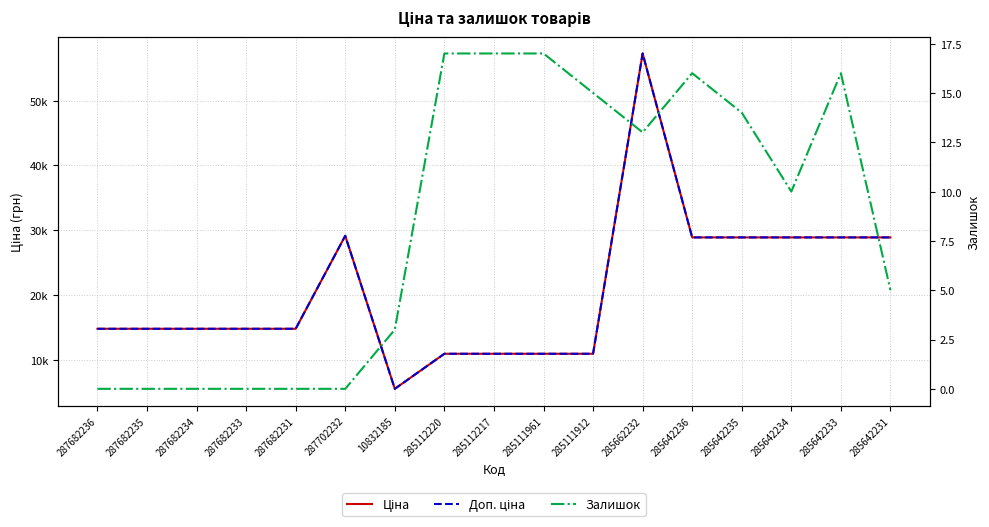

At which category does Доп. ціна reach its first local valley?

10832185